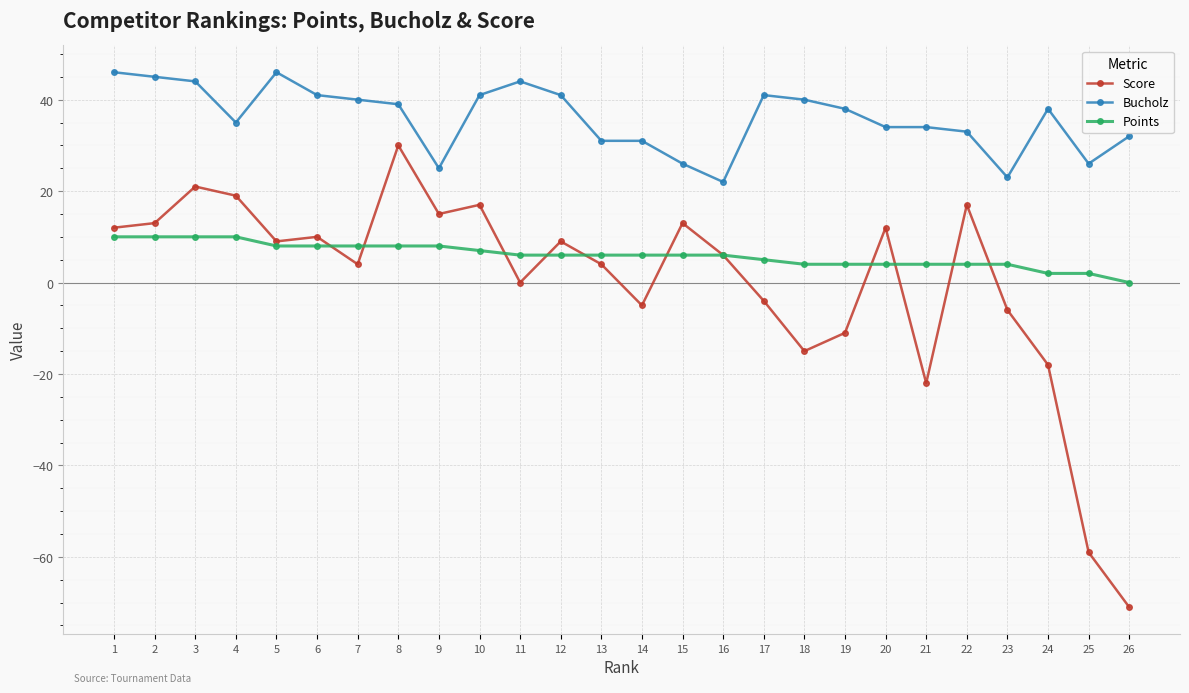

True or false: Bucholz and Score intersect in this chart.

False